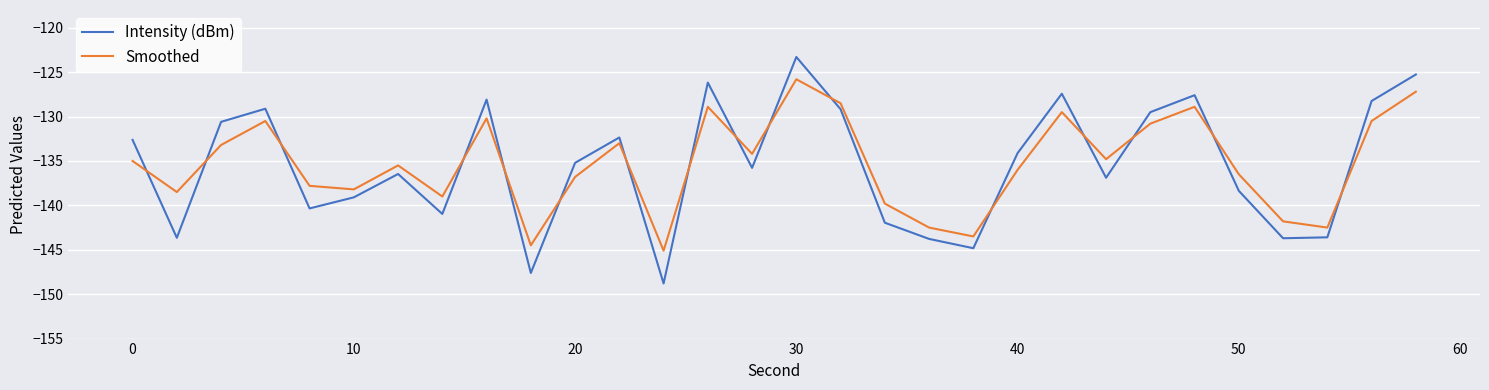

What is the difference between the maximum and minimum values in the Smoothed series?

19.3